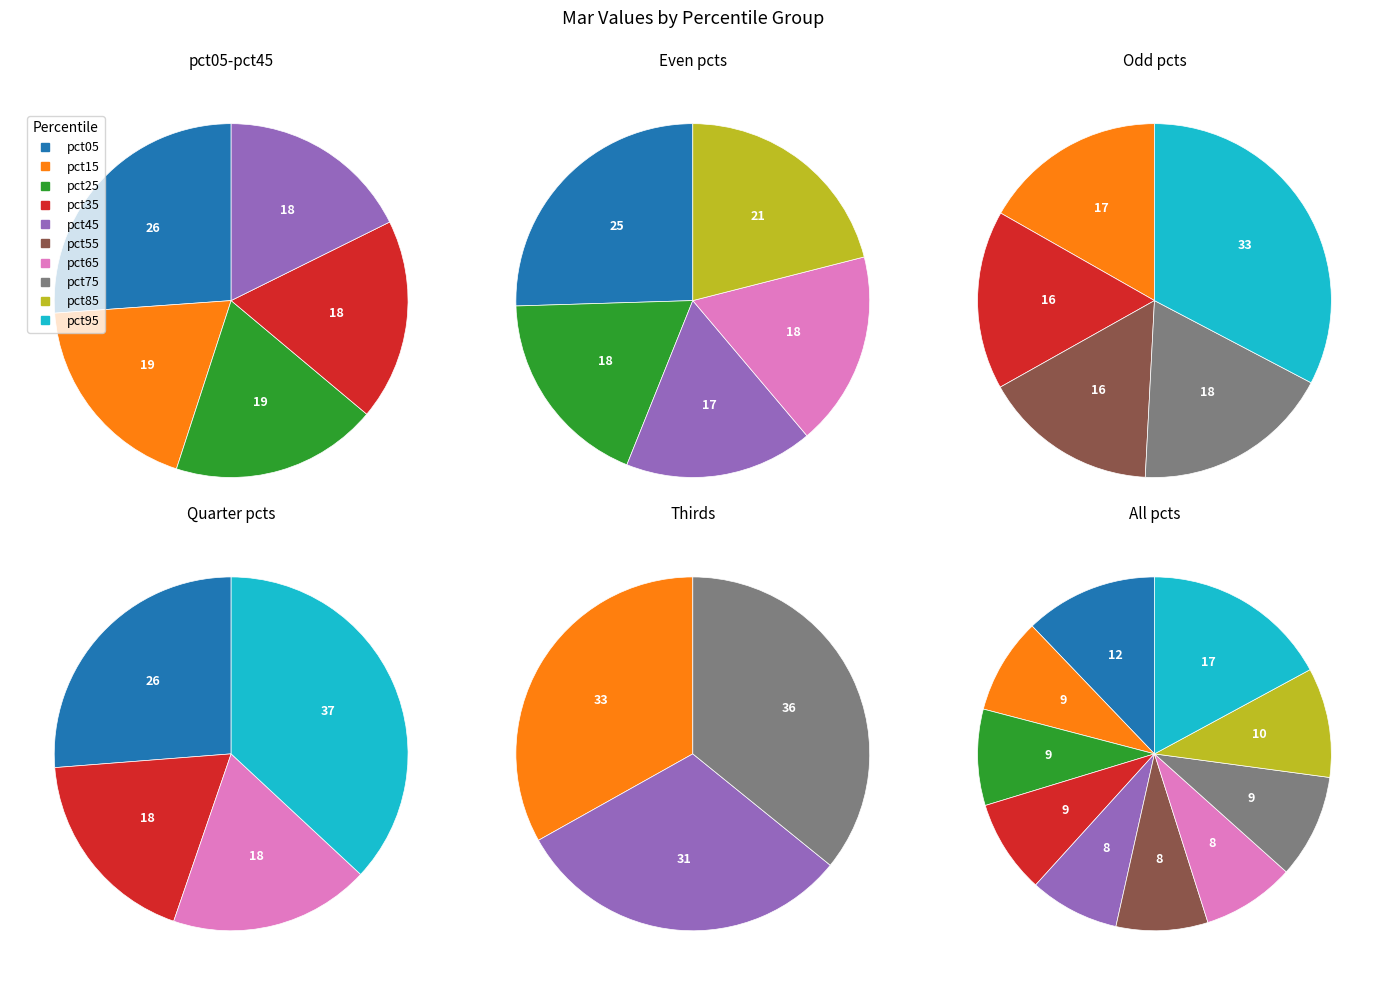

To the nearest percent, what is the combined percentage of pct75 and pct05?

22%